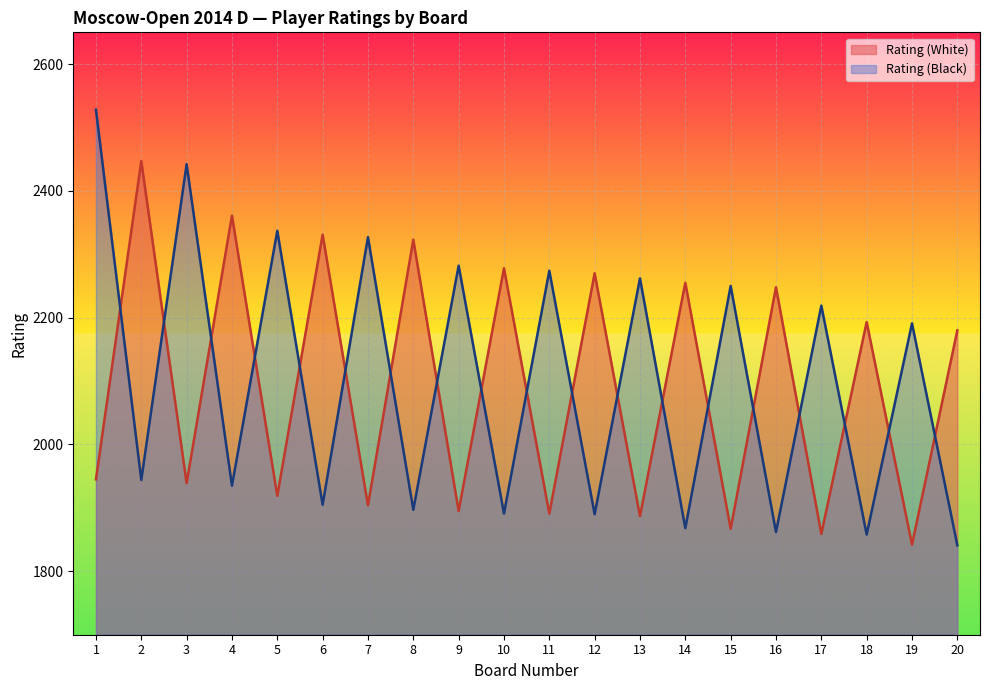

Does the chart display data point markers on the line(s)?

No